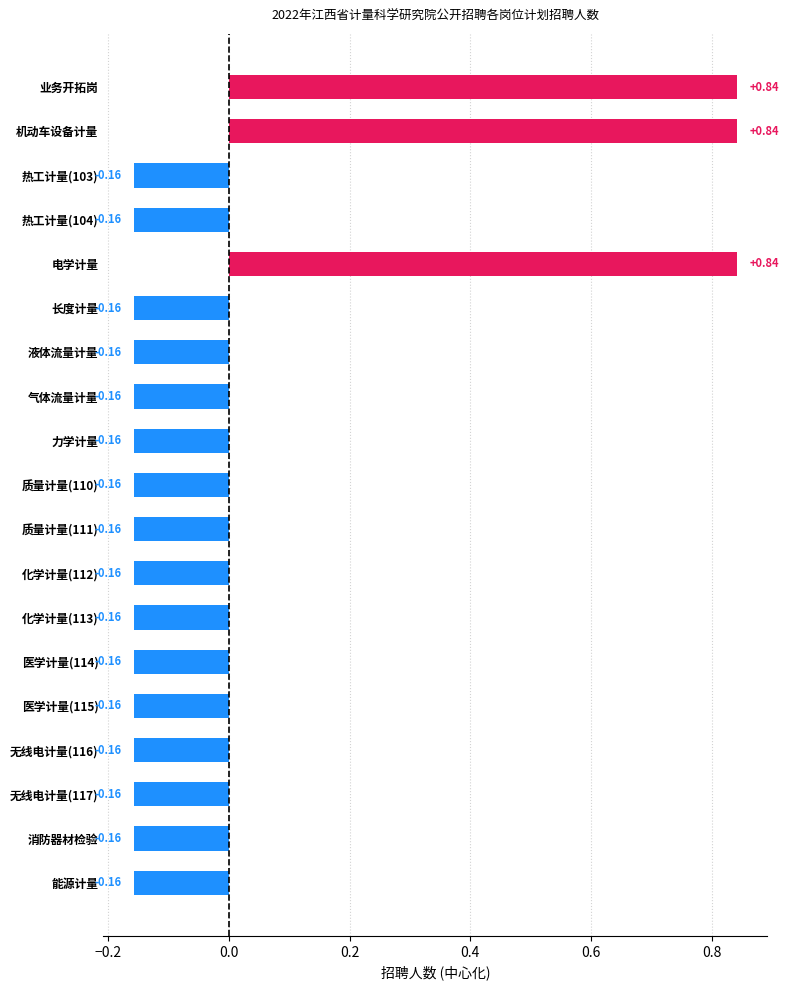

What is the difference between the values at 电学计量 and 热工计量(103)?

1.0